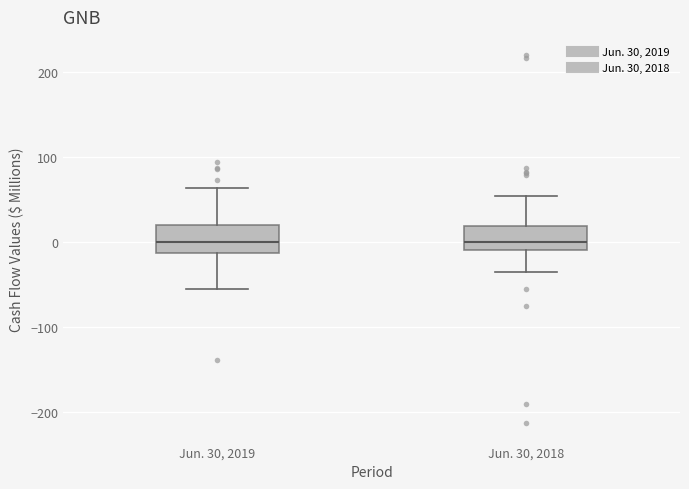

Reading left to right, read every box against the y-axis: the position of its median line, the range the box covers, and the ends of its whiskers. The values are not printed on the chart, so give them approximately, as read against the axis.

Jun. 30, 2019: median 0, box -10 to 20, whiskers -60 to 60
Jun. 30, 2018: median 0, box -10 to 20, whiskers -40 to 50